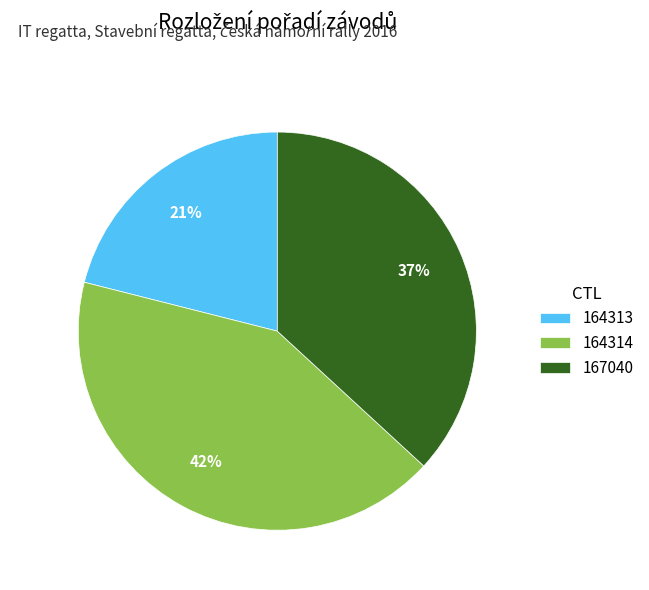

To the nearest percent, what is the combined percentage of 164314 and 164313?

63%